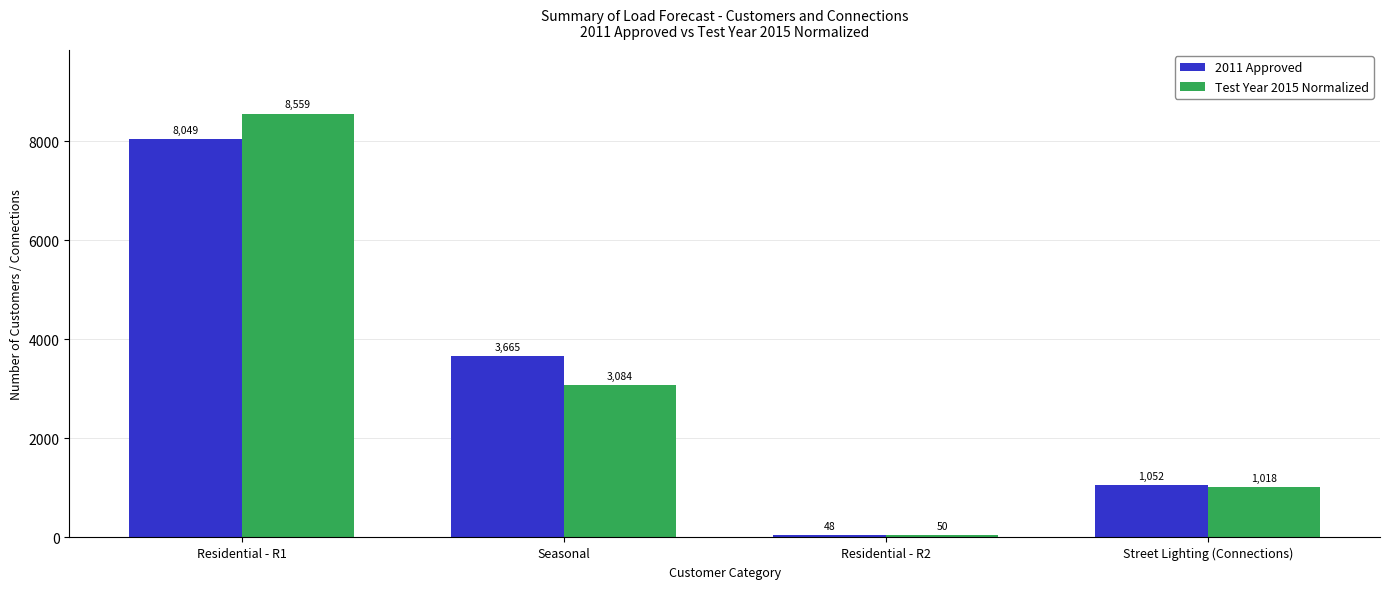

Reading left to right, what are all the values shown in this chart?

2011 Approved: 8049	3665	48	1052
Test Year 2015 Normalized: 8559	3084	50	1018